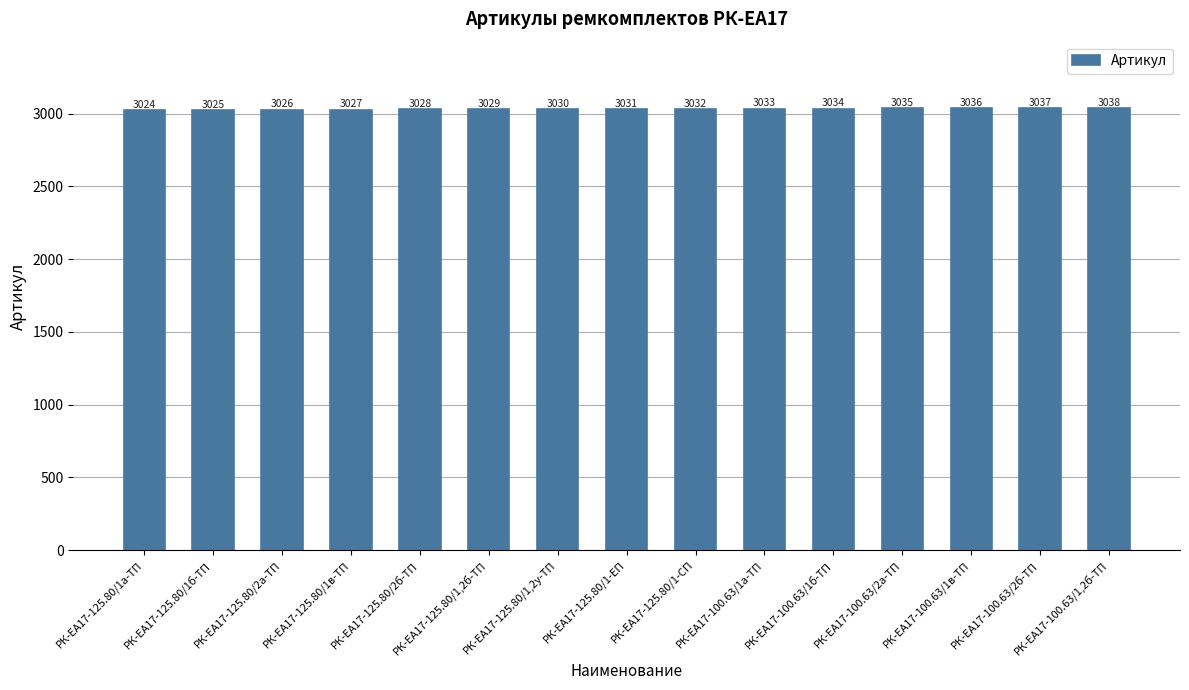

At which label is the value closest to 3031?

РК-ЕА17-125.80/1-ЕП